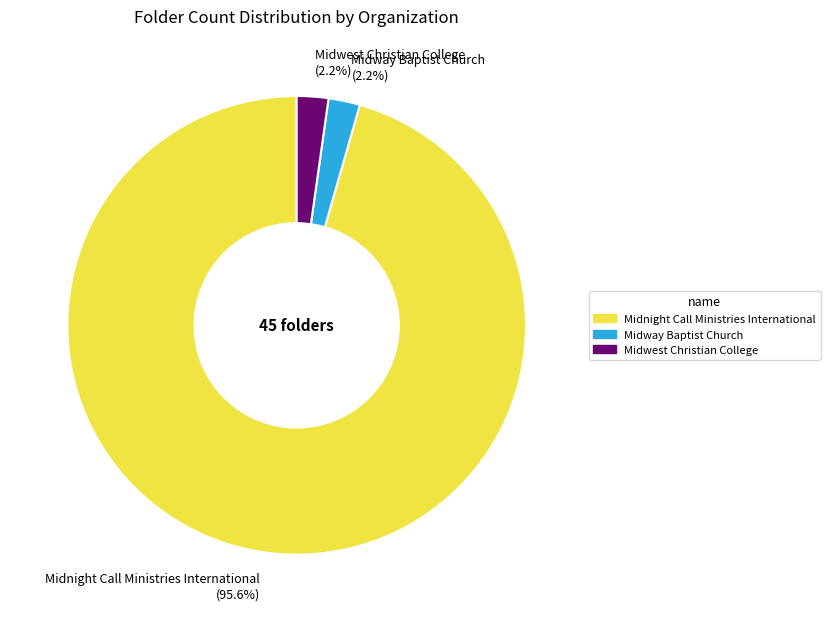

Which slice is the largest?

Midnight Call Ministries International